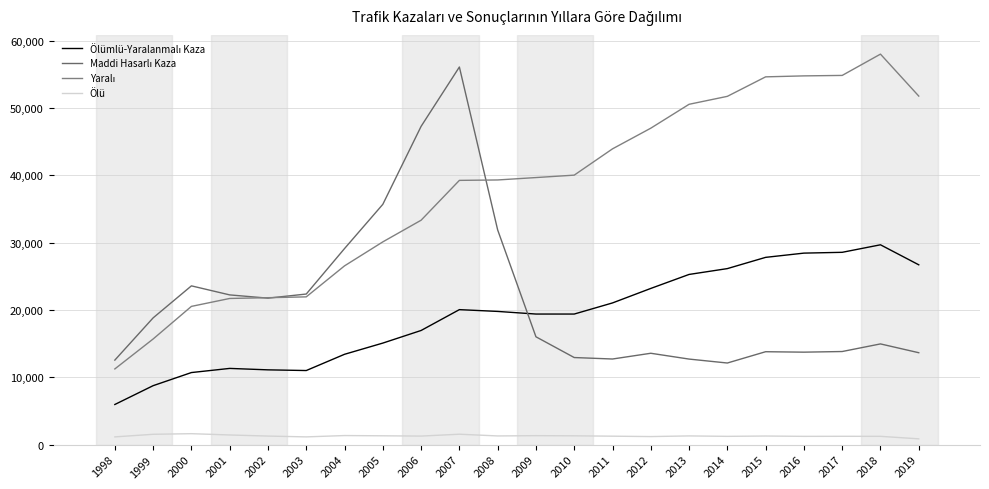

What is the smallest value displayed?

858